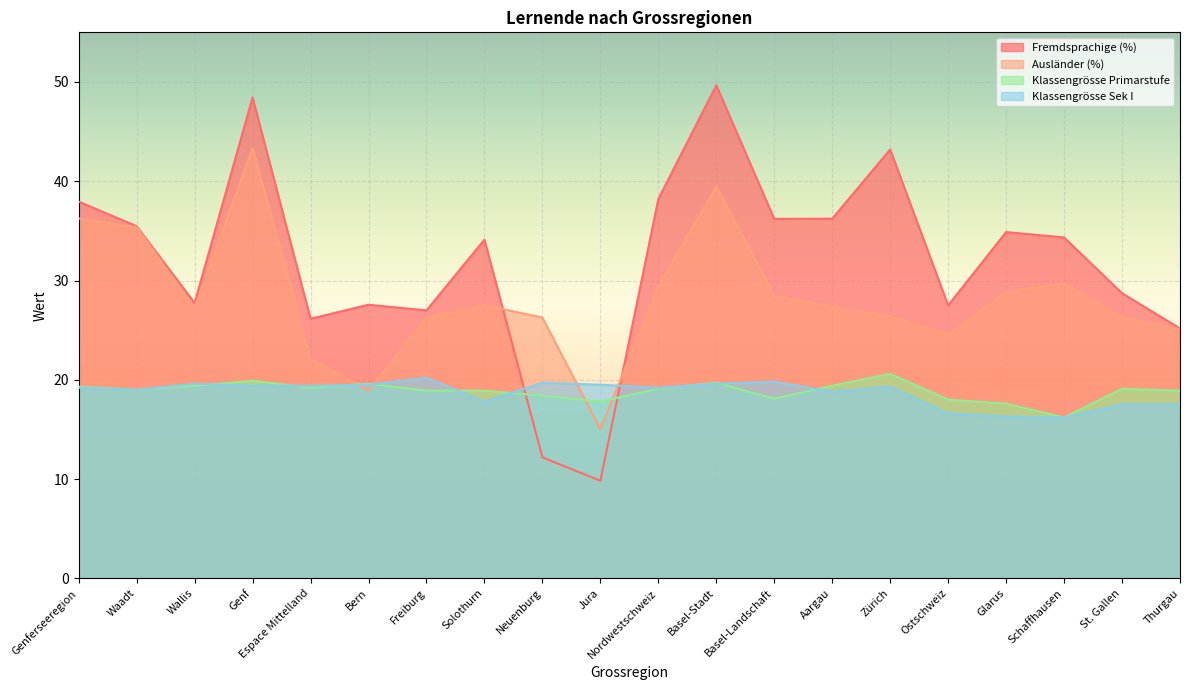

What position from the left is Solothurn?

8